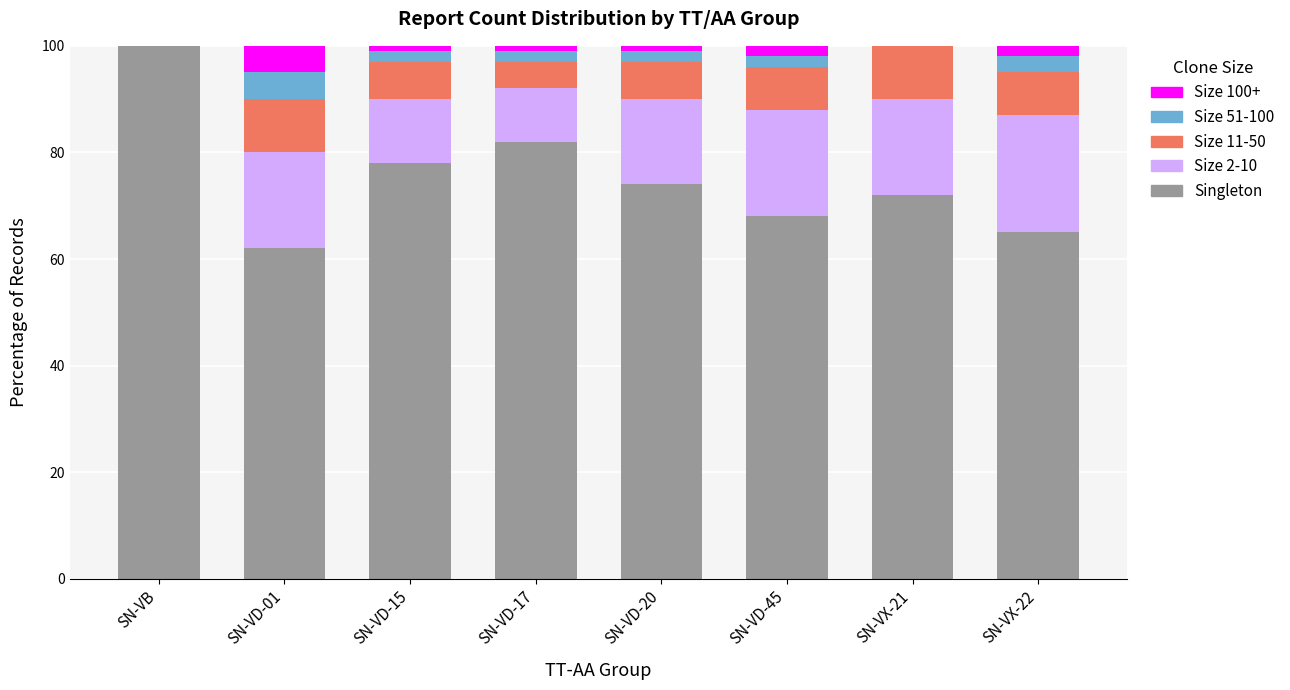

What is the maximum value for Singleton?

100